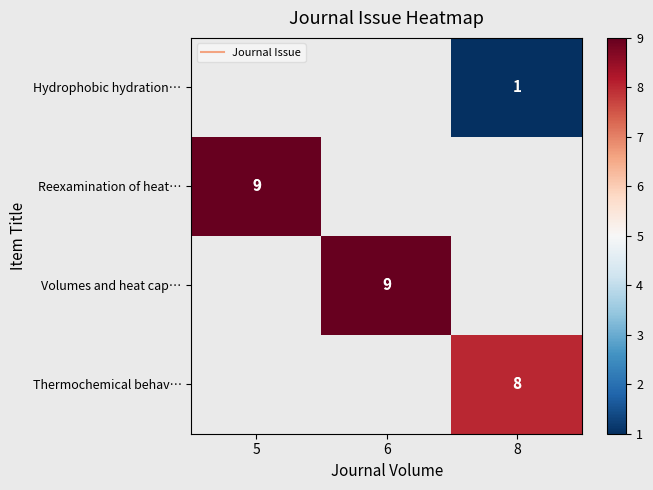

At which category does the chart reach its peak across all series?

5